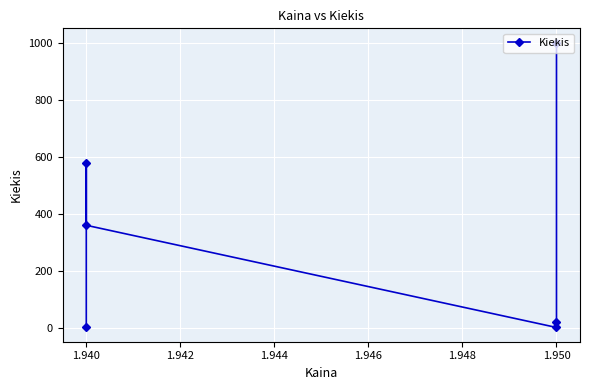

Reading left to right, transcribe all the data shown in this chart.

1000	20	2	360	578	2